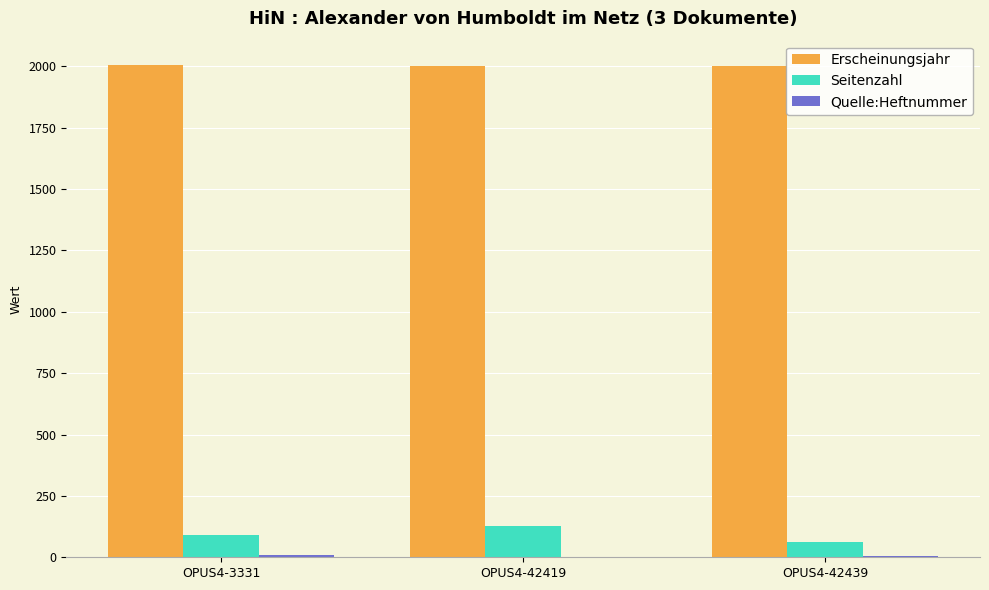

What is the greatest value displayed?

2004